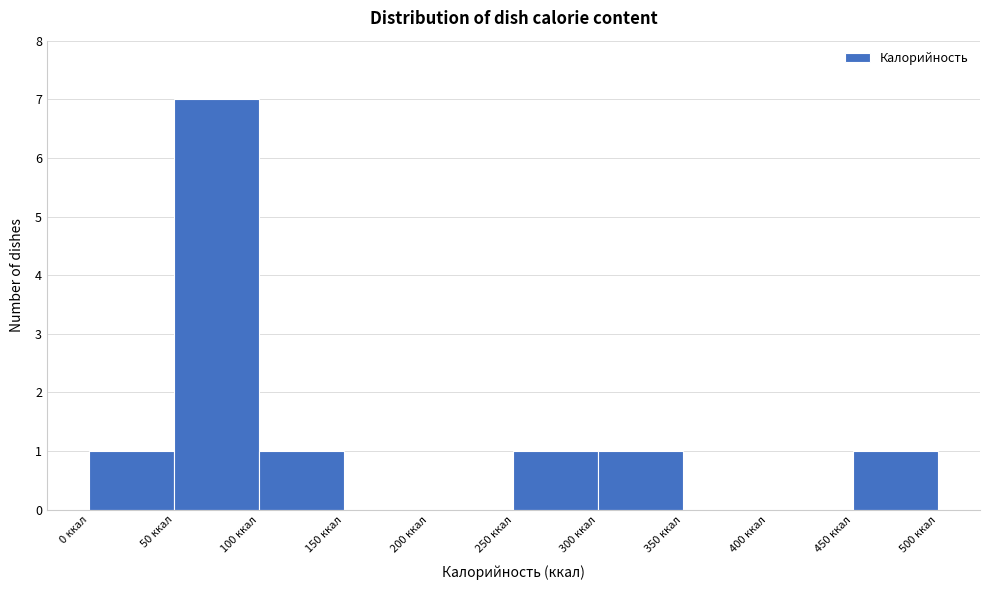

Which range on the x-axis has the tallest bar?

50 to 100